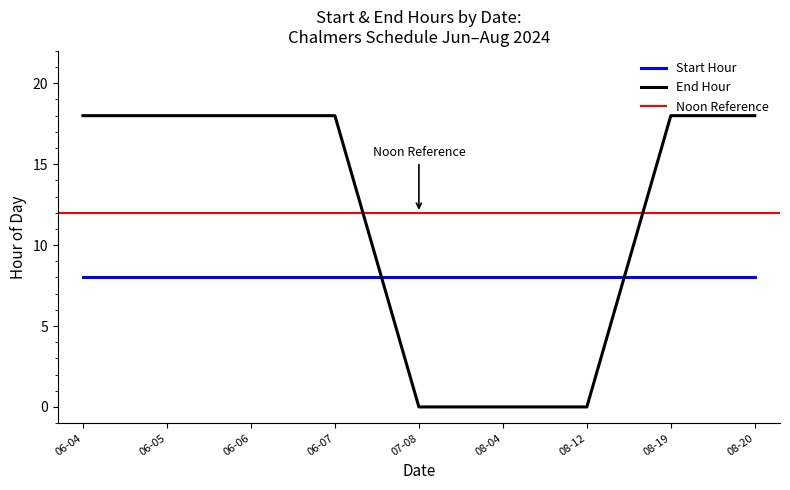

Does the chart have visible grid lines?

No